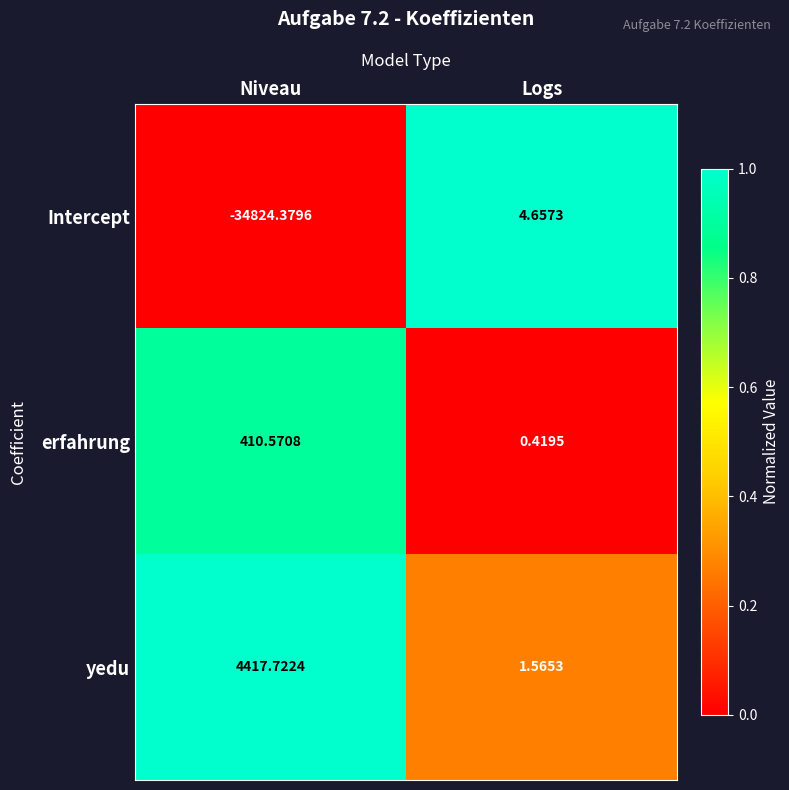

Which series has the largest total across all categories?

yedu